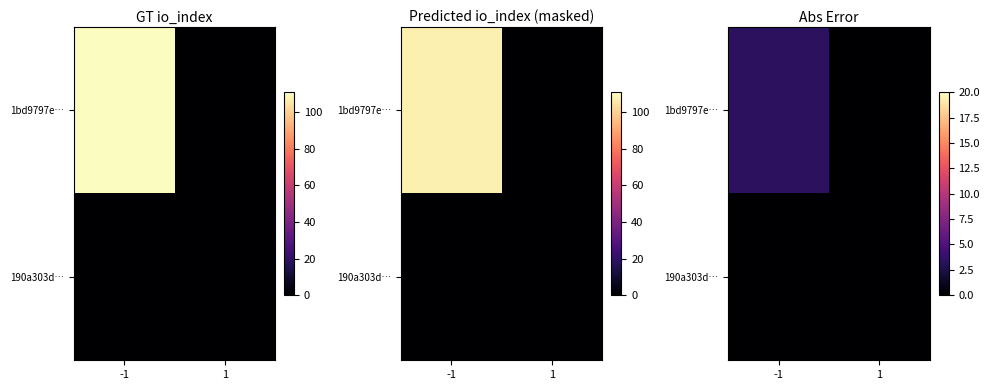

What is the average value of the 1bd9797e… series?

1.7